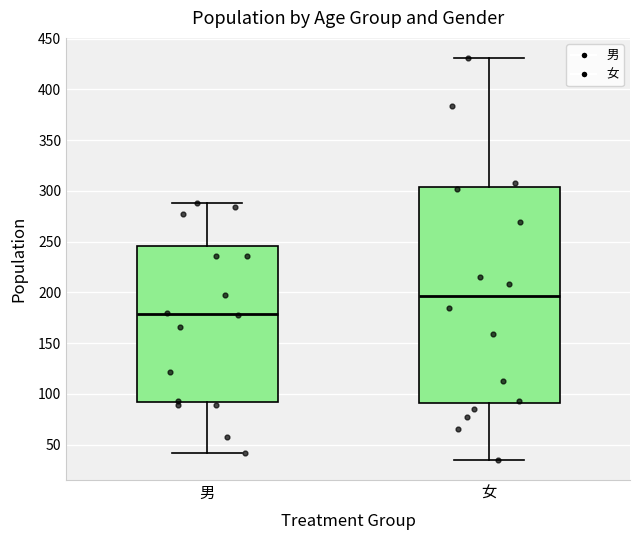

Which box has the highest median line?

女